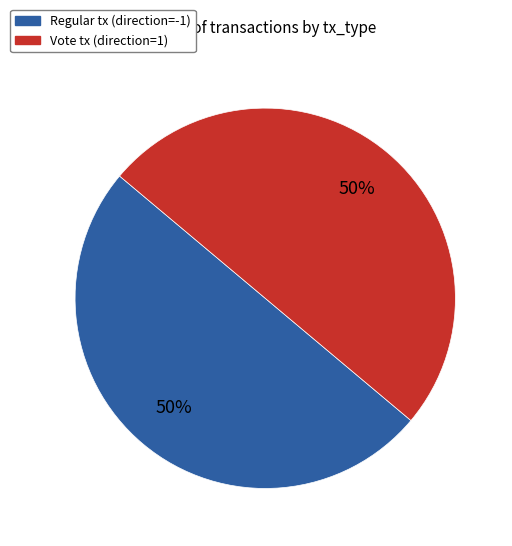

To the nearest percent, what is the average slice percentage?

50%